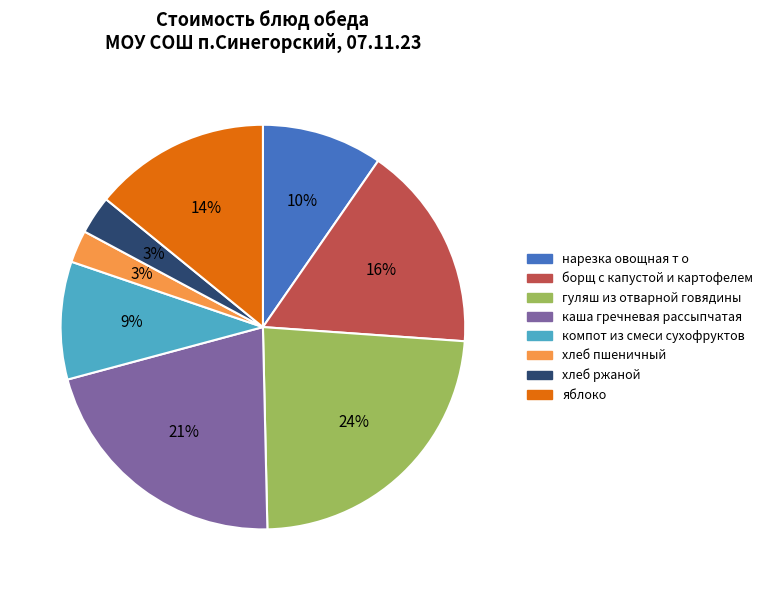

The хлеб пшеничный slice represents 3% of the pie. True or false?

True